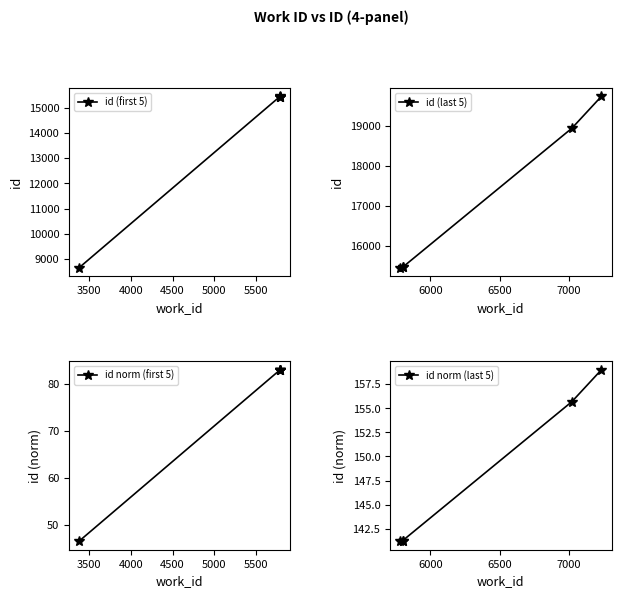

True or false: id (first 5) and id norm (first 5) cross at least once.

False